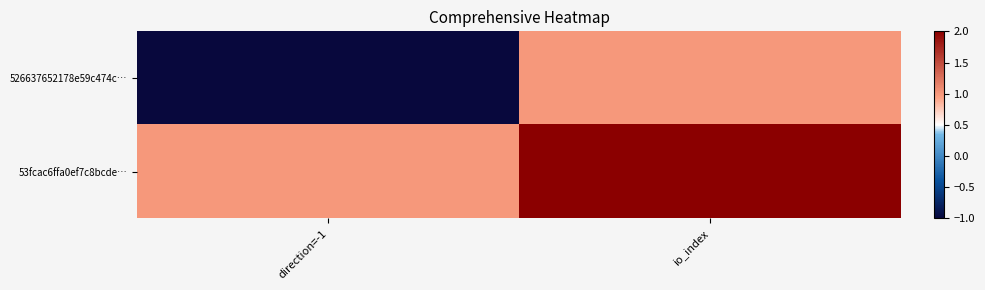

Which series changed the most between direction=-1 and io_index?

526637652178e59c474c…